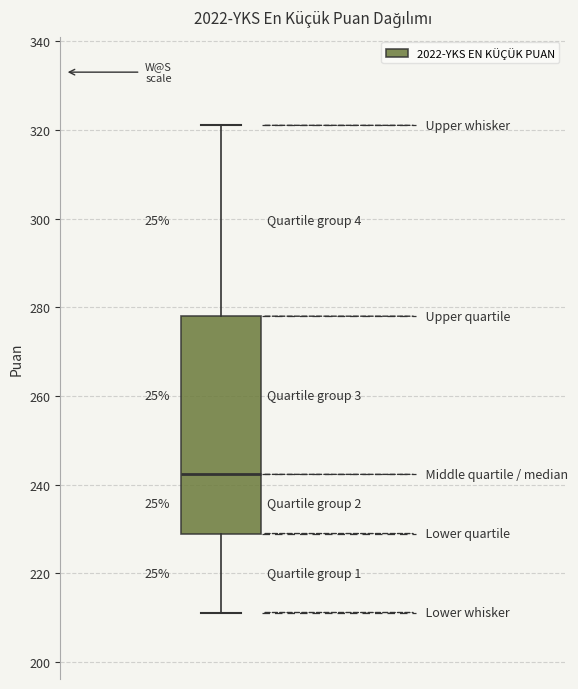

Transcribe this box plot: give where the median line is, the range the box spans, and where the two whiskers end, as read against the y-axis. The values are not printed on the chart, so give them approximately, as read against the axis.

median 242, box 228 to 278, whiskers 212 to 322